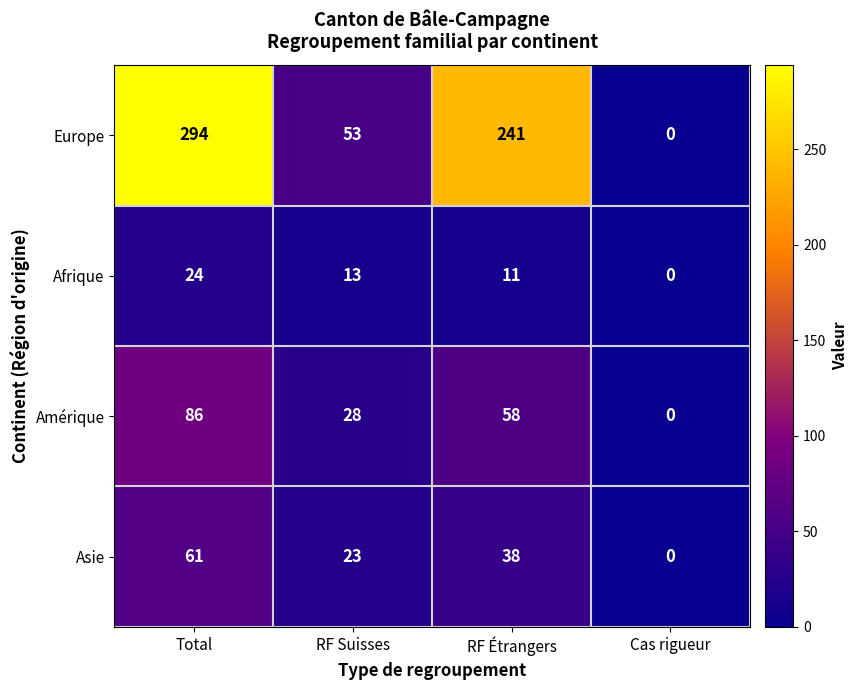

How many categories are shown in the chart?

4